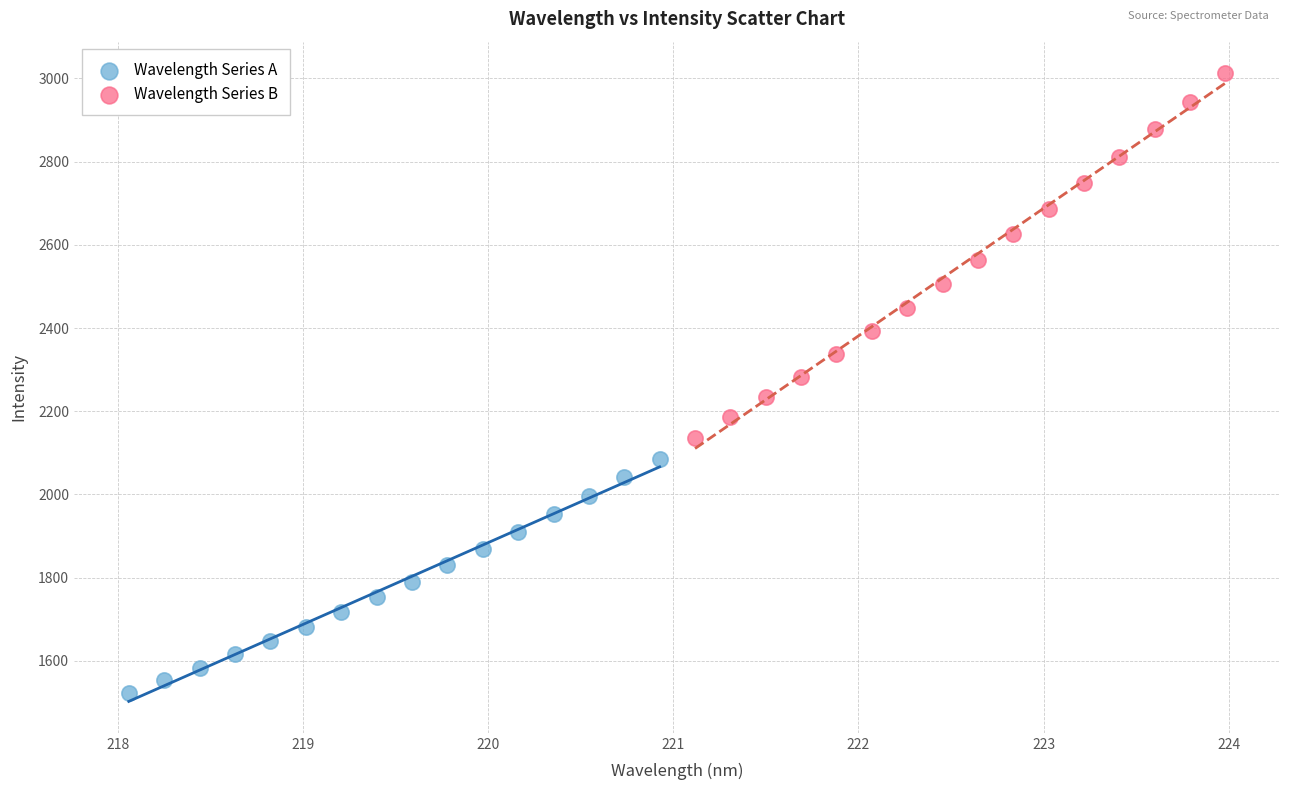

Which series reaches the maximum Y coordinate?

Wavelength Series B